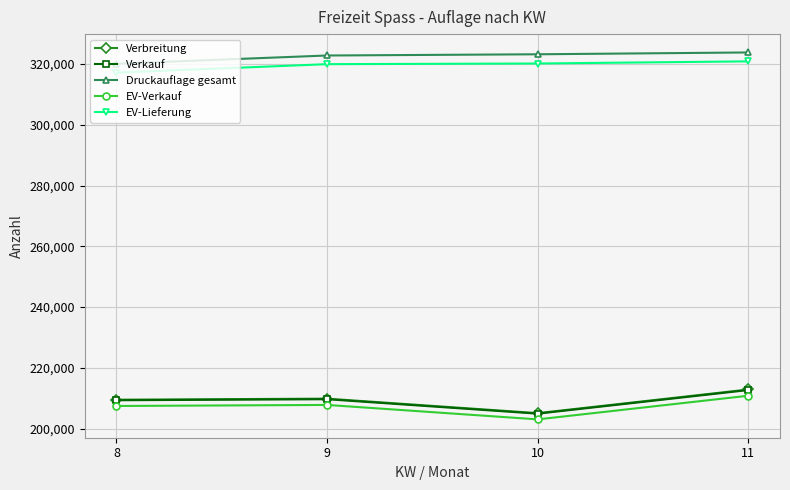

What is the value of the Verbreitung point at the 1st from the left?

209533